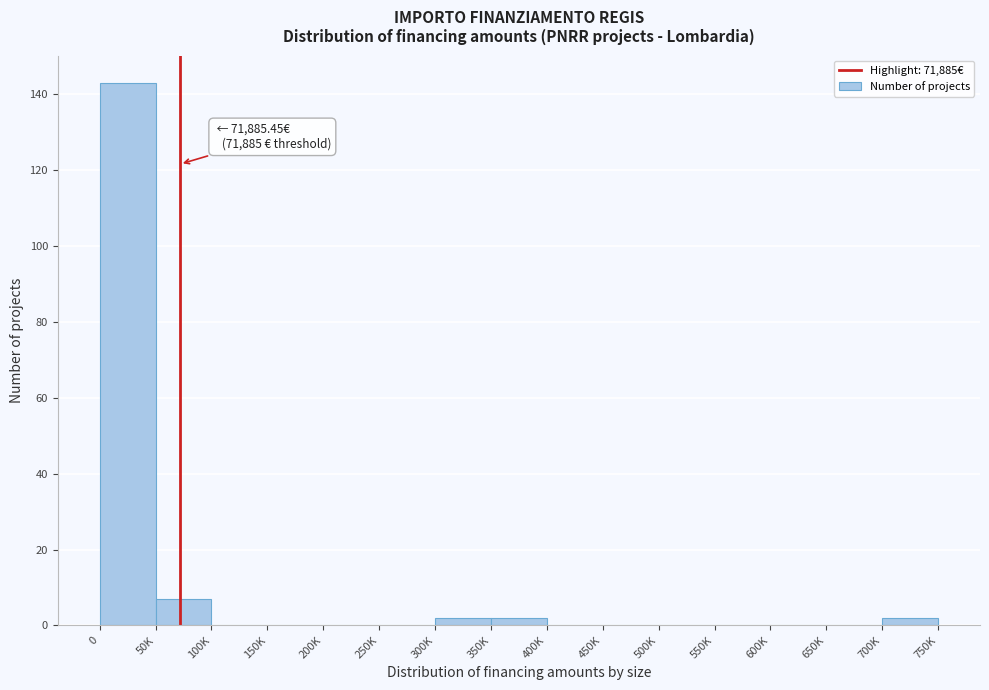

Reading right to left, extract all data points from this chart.

700K=2	650K=0	600K=0	550K=0	500K=0	450K=0	400K=0	350K=2	300K=2	250K=0	200K=0	150K=0	100K=0	50K=7	0=143